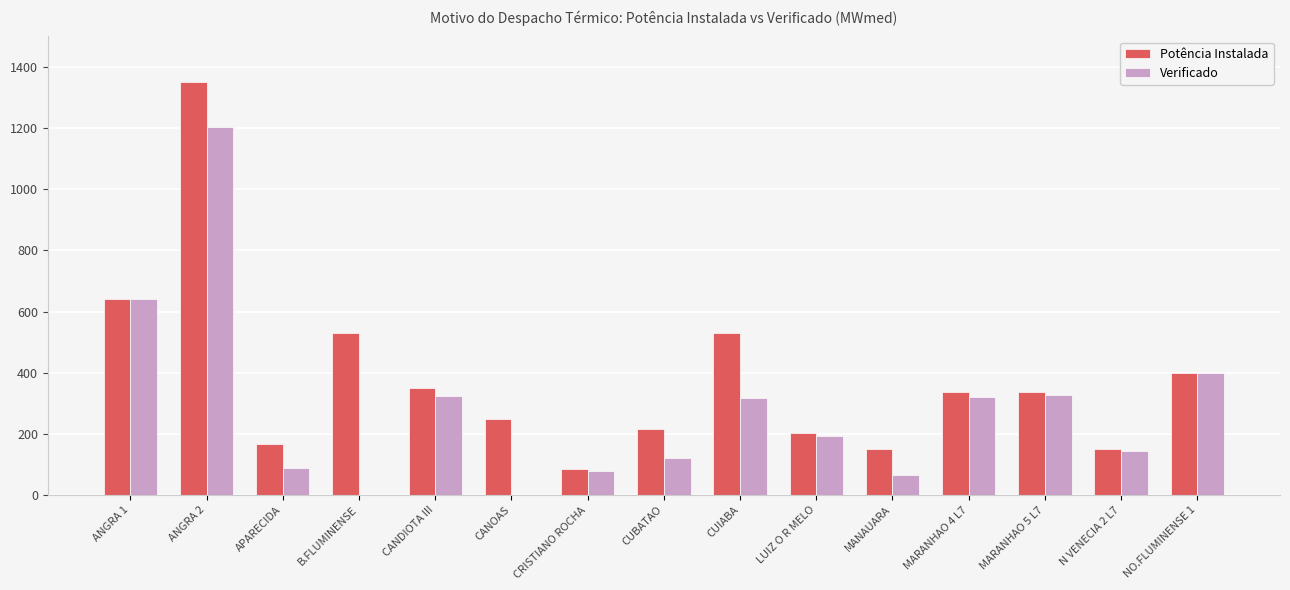

Count the number of categories in the chart.

15